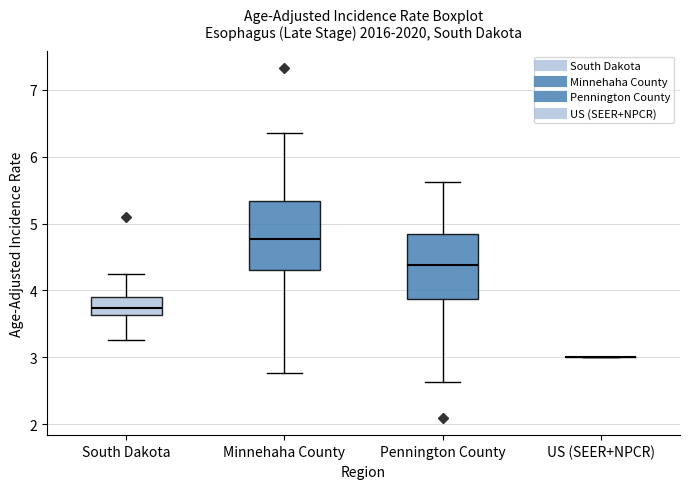

Reading left to right, read every box against the y-axis: the position of its median line, the range the box covers, and the ends of its whiskers. The values are not printed on the chart, so give them approximately, as read against the axis.

South Dakota: median 3.7, box 3.6 to 3.9, whiskers 3.3 to 4.2
Minnehaha County: median 4.8, box 4.3 to 5.3, whiskers 2.8 to 6.4
Pennington County: median 4.4, box 3.9 to 4.8, whiskers 2.6 to 5.6
US (SEER+NPCR): box collapsed to a line at 3.0, whiskers 3.0 to 3.0